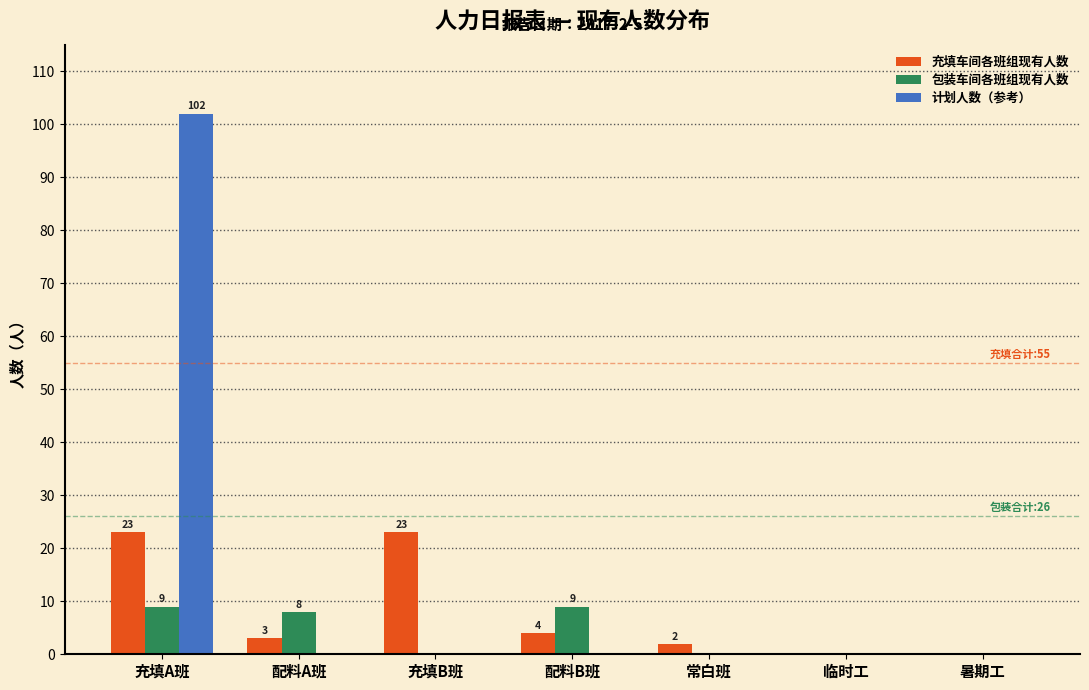

Reading left to right, transcribe all the data shown in this chart.

充填车间各班组现有人数: 充填A班=23	配料A班=3	充填B班=23	配料B班=4	常白班=2	临时工=0	暑期工=0
包装车间各班组现有人数: 充填A班=9	配料A班=8	充填B班=0	配料B班=9	常白班=0	临时工=0	暑期工=0
计划人数（参考）: 充填A班=102	配料A班=0	充填B班=0	配料B班=0	常白班=0	临时工=0	暑期工=0